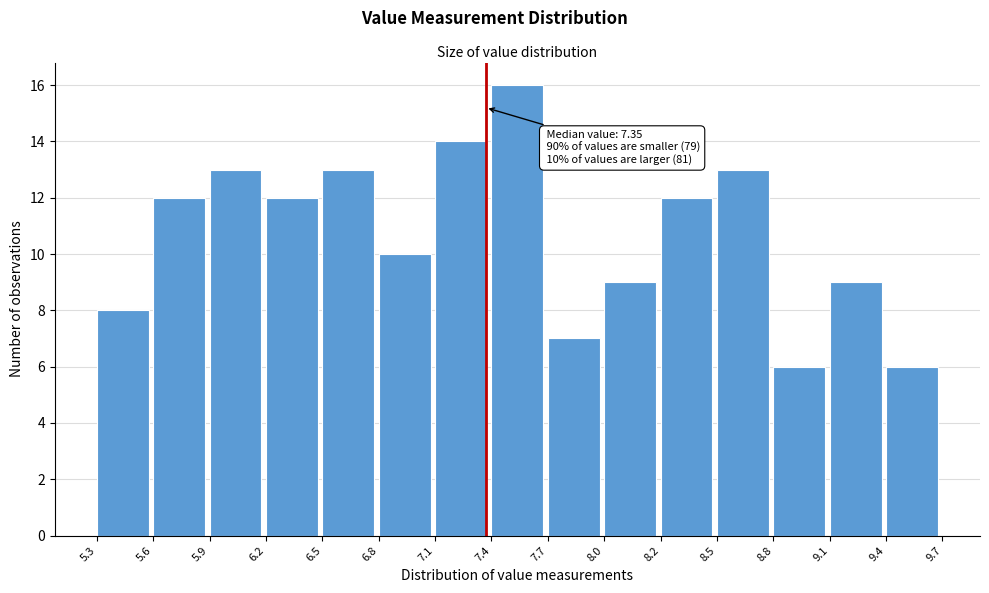

Reading left to right, what are all the values shown in this chart?

8	12	13	12	13	10	14	16	7	9	12	13	6	9	6